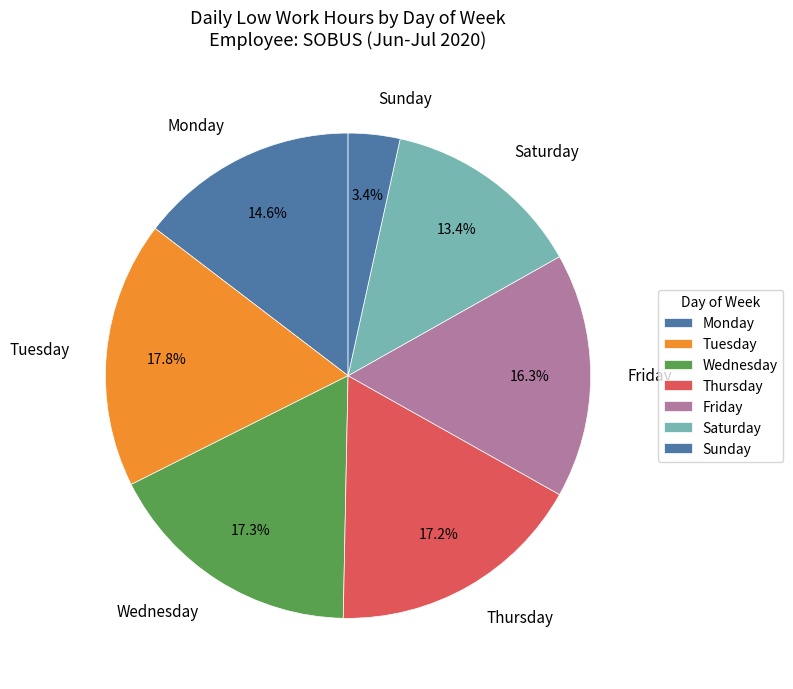

Between Wednesday and Saturday, which is larger?

Wednesday